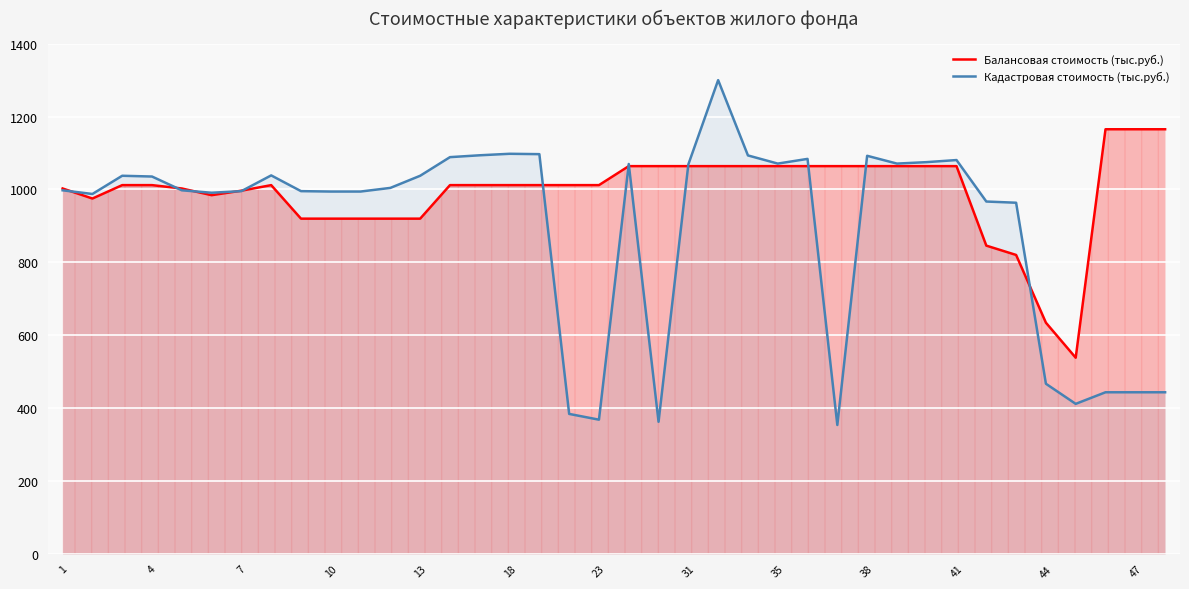

What are all the series names shown in the legend?

Балансовая стоимость (тыс.руб.), Кадастровая стоимость (тыс.руб.)